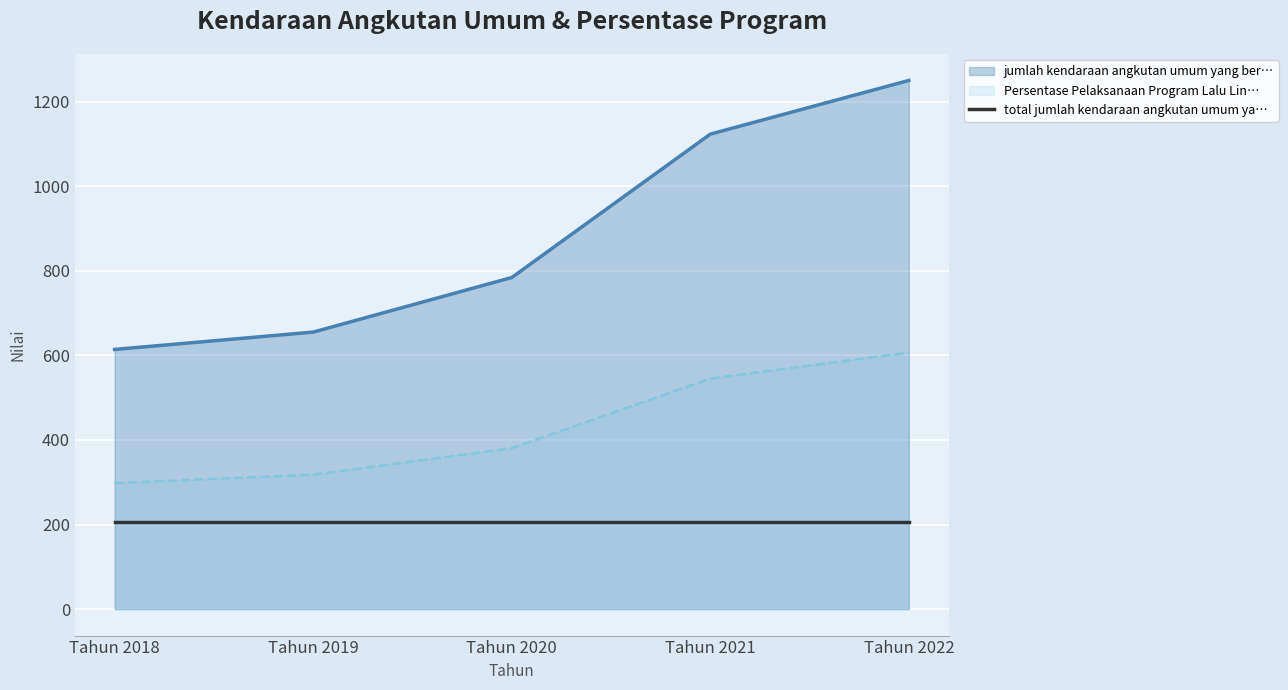

What is the total value across all series at Tahun 2019?

973.0